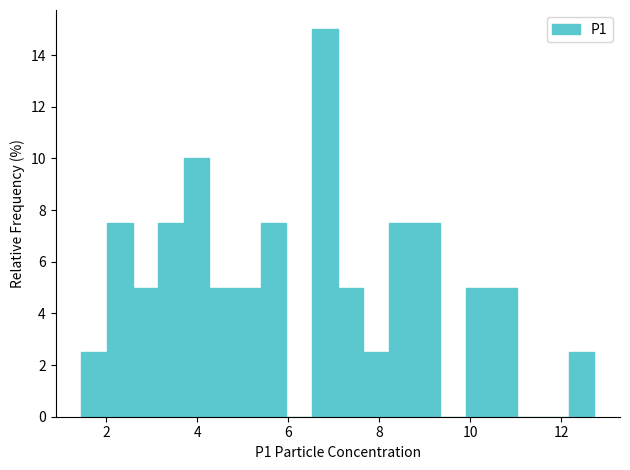

Around what value on the x-axis is the tallest bar? Give the approximate position of its centre, as read against the axis.

6.8